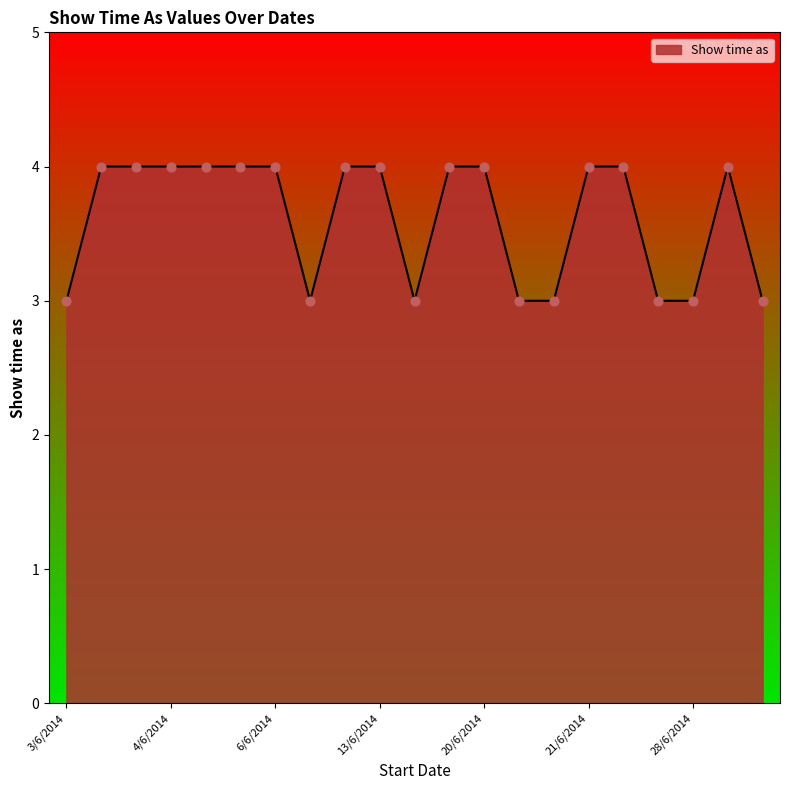

What is the minimum value shown in the chart?

3